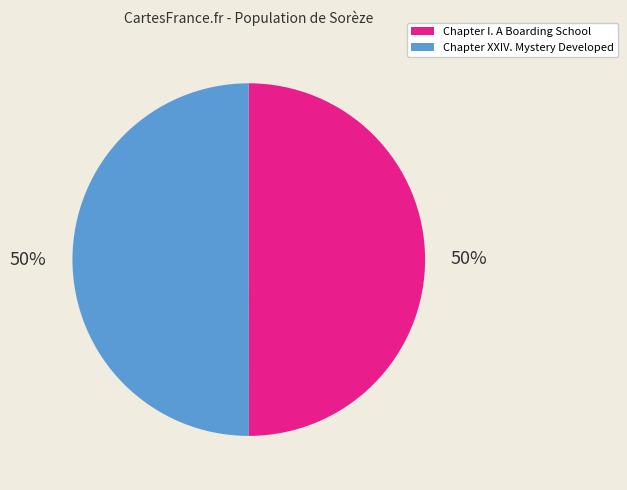

Approximately how many times larger is the value at Chapter XXIV. Mystery Developed compared to Chapter I. A Boarding School?

1.0